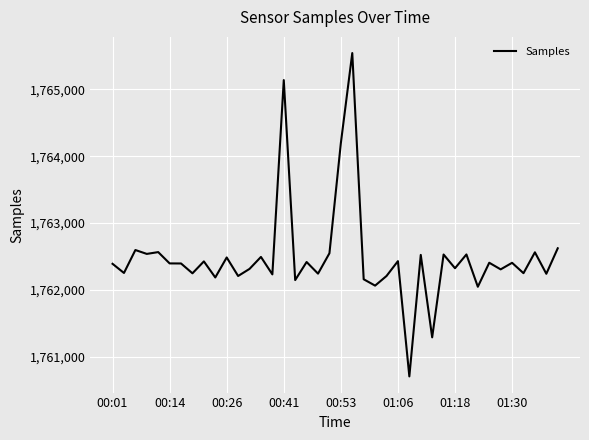

Does the chart have visible grid lines?

Yes